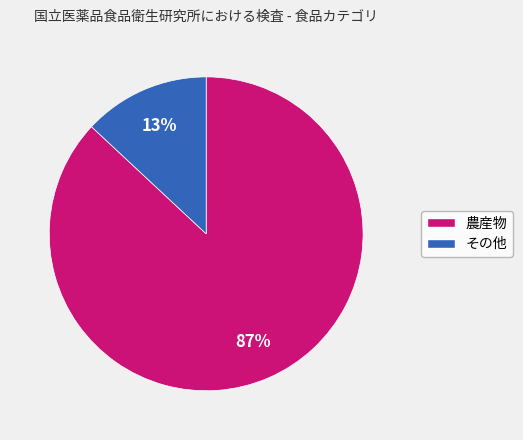

Which has a higher value, その他 or 農産物?

農産物